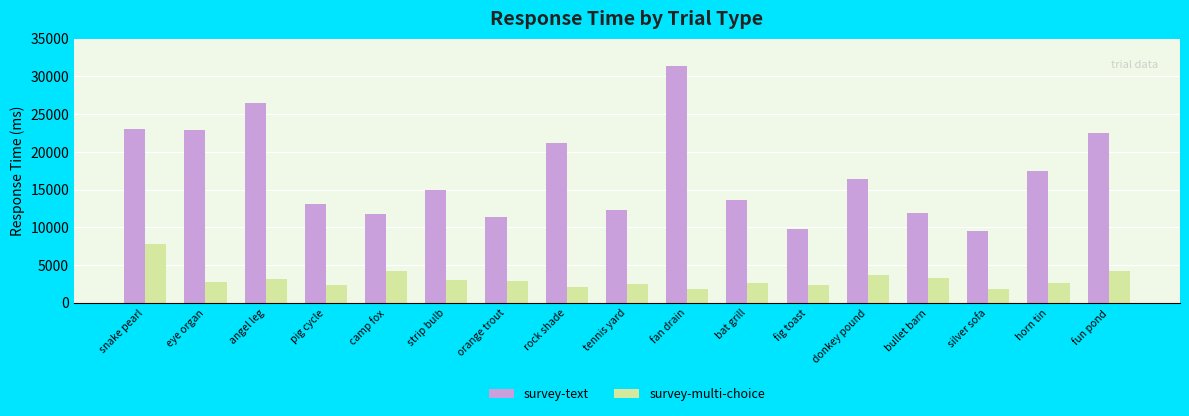

Rank the series by their average value, from lowest to highest.

survey-multi-choice, survey-text